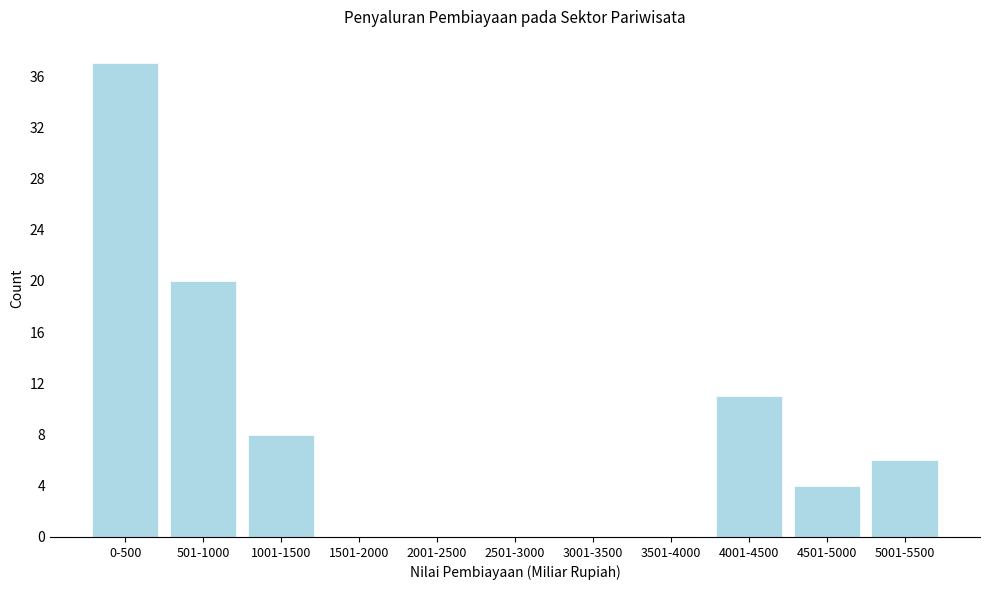

Reading left to right, list all the values displayed in this chart.

0-500=37	501-1000=20	1001-1500=8	1501-2000=0	2001-2500=0	2501-3000=0	3001-3500=0	3501-4000=0	4001-4500=11	4501-5000=4	5001-5500=6